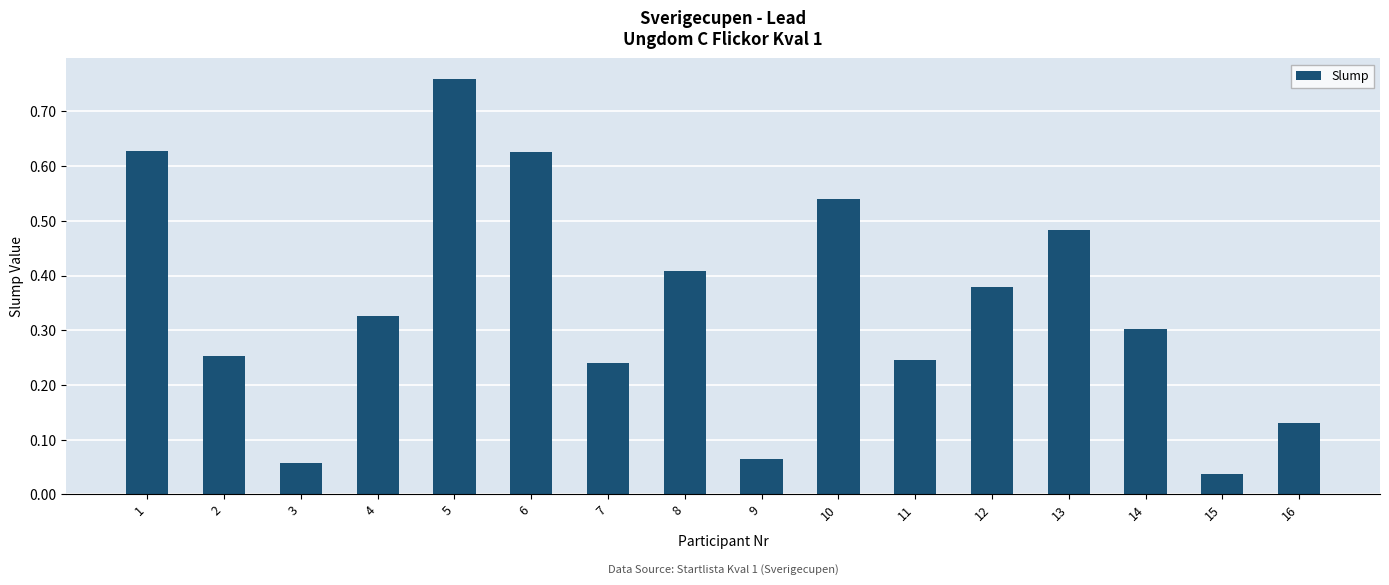

At which label is the value closest to 0?

15